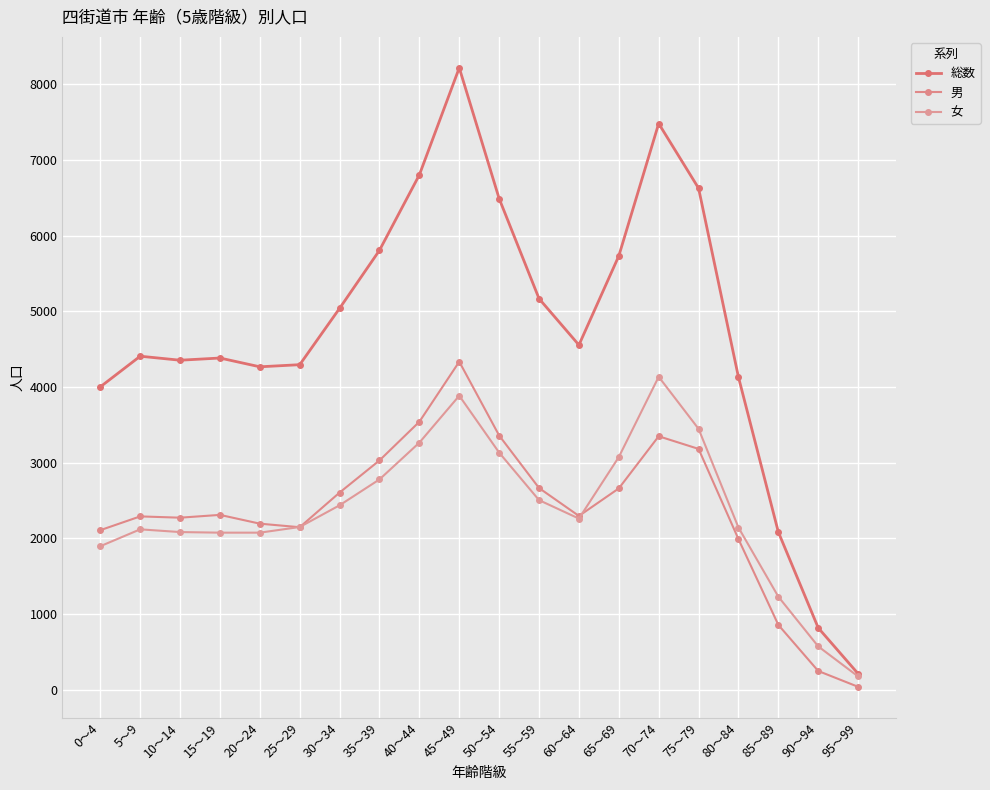

Rank the series by their maximum value, from lowest to highest.

女, 男, 総数